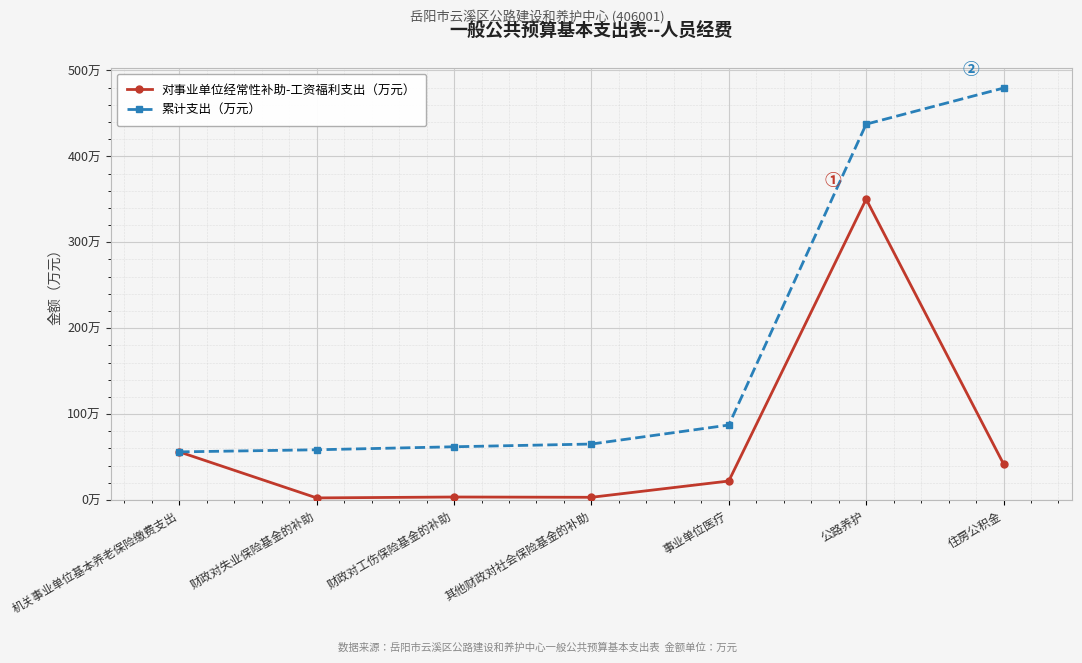

True or false: 累计支出（万元） and 对事业单位经常性补助-工资福利支出（万元） intersect in this chart.

False